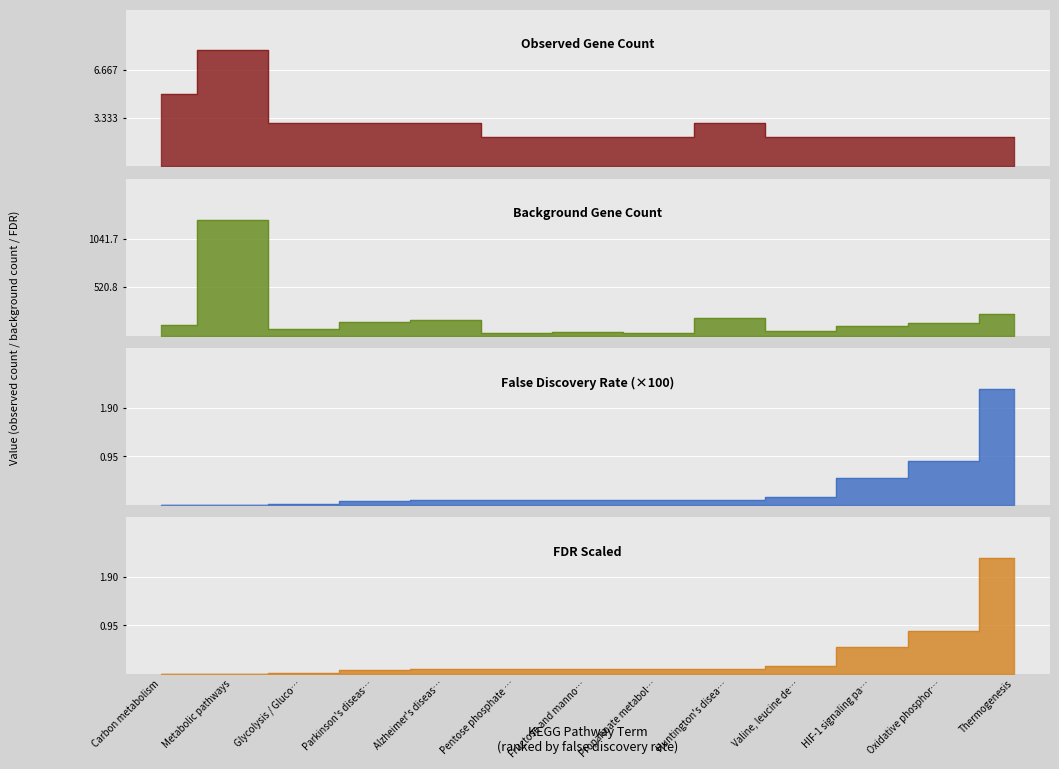

The false_discovery_rate series shows 1.1 at Thermogenesis. True or false?

False